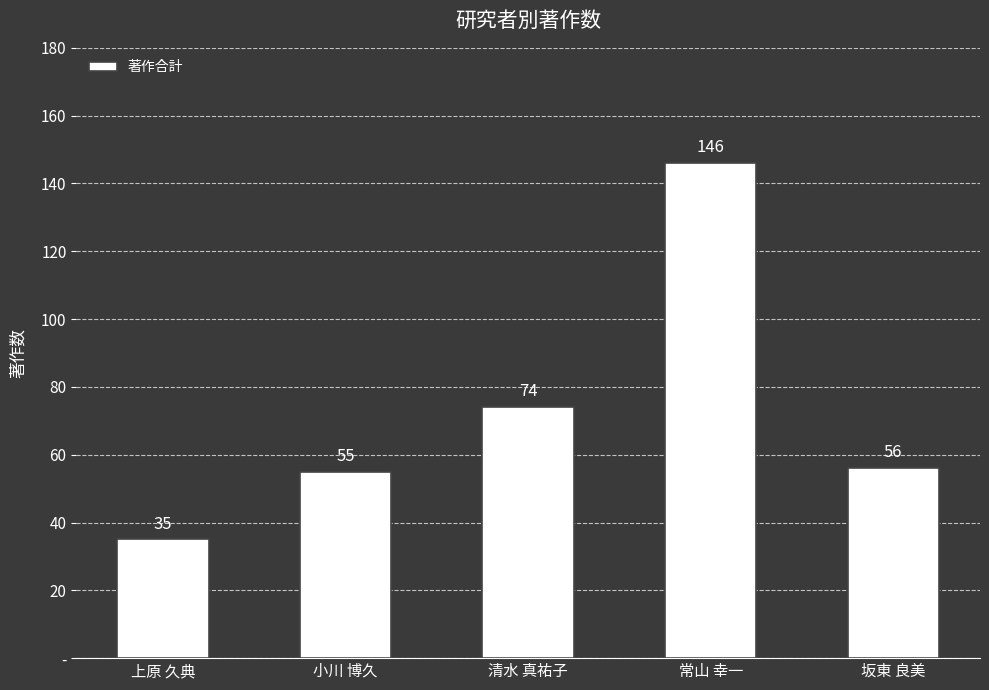

Which label corresponds to the largest value in the chart?

常山 幸一